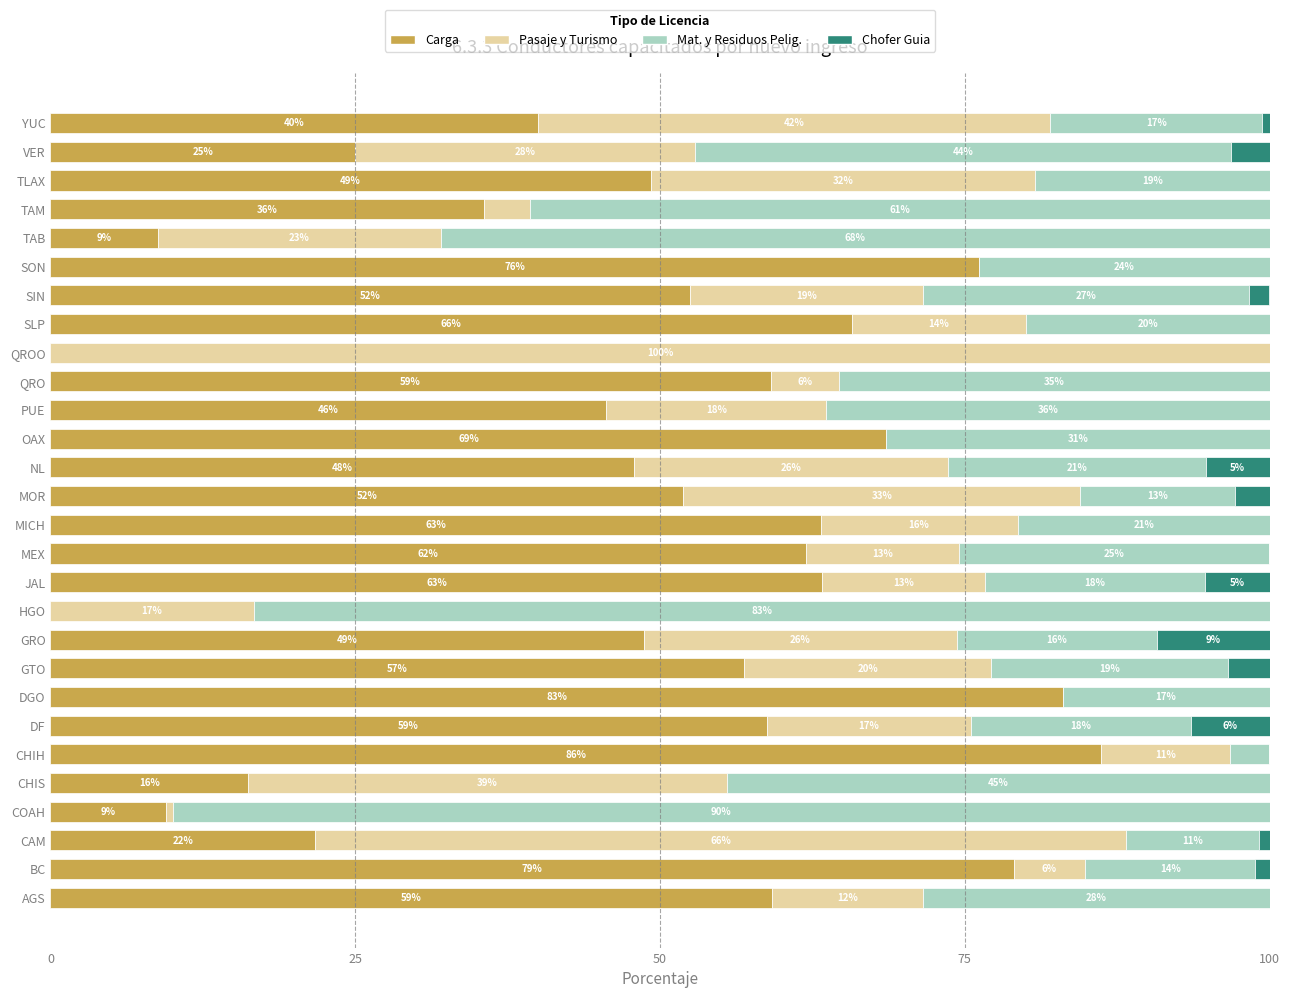

What is the highest value of the Carga series?

86.2